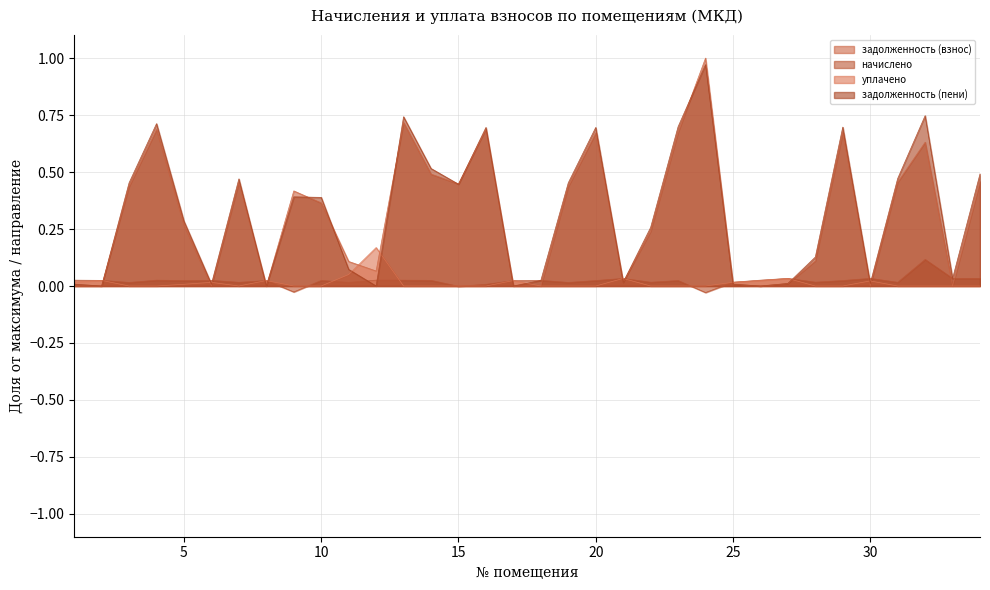

Between 13 and 8, which is larger?

13